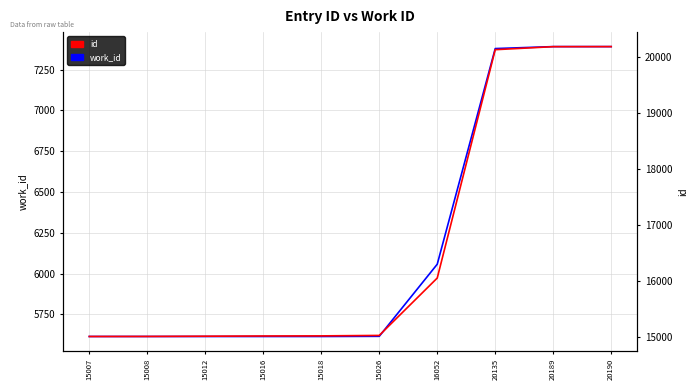

Is the value of id at 15007 greater than the value of work_id at 20135?

Yes